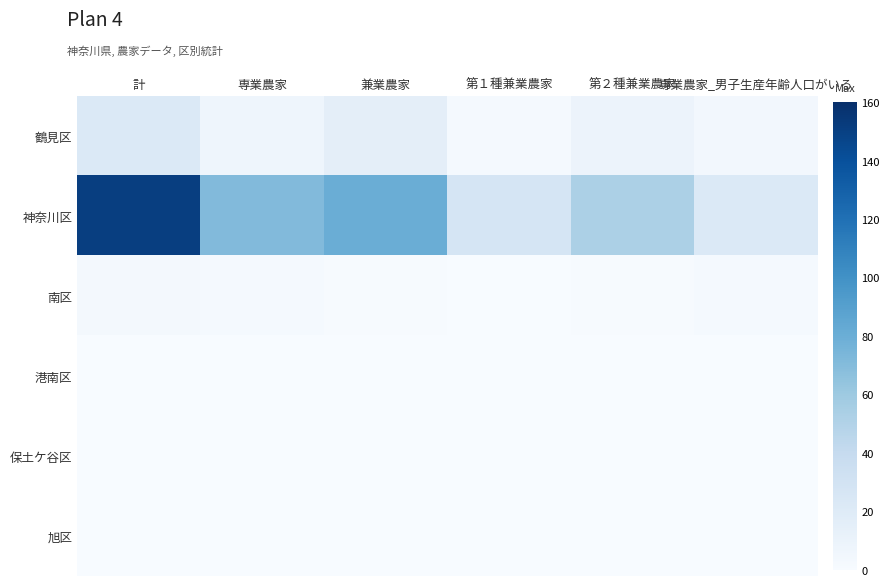

Which category has the highest value across all series?

計